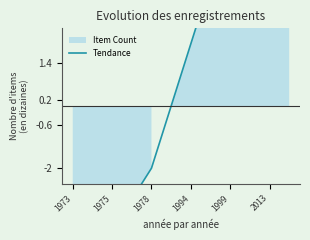

What is the sum of all values?

11